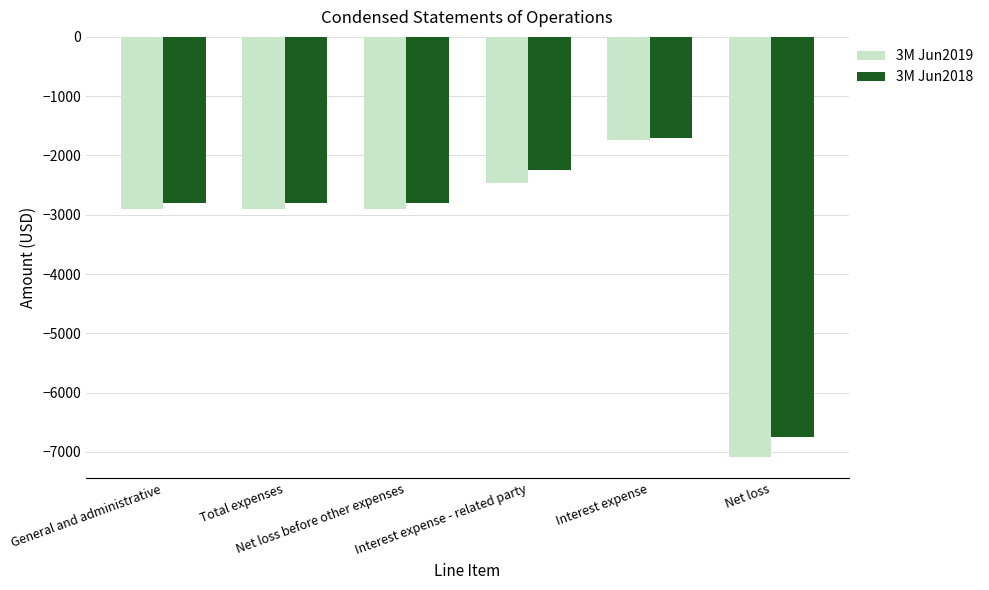

Which series has the widest spread of values?

3M Jun2019